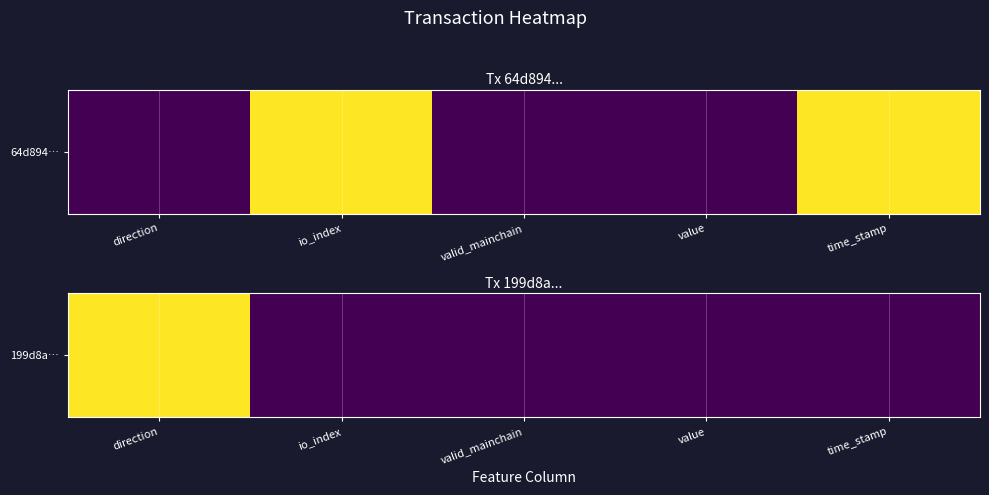

Count the number of values greater than 0.

1